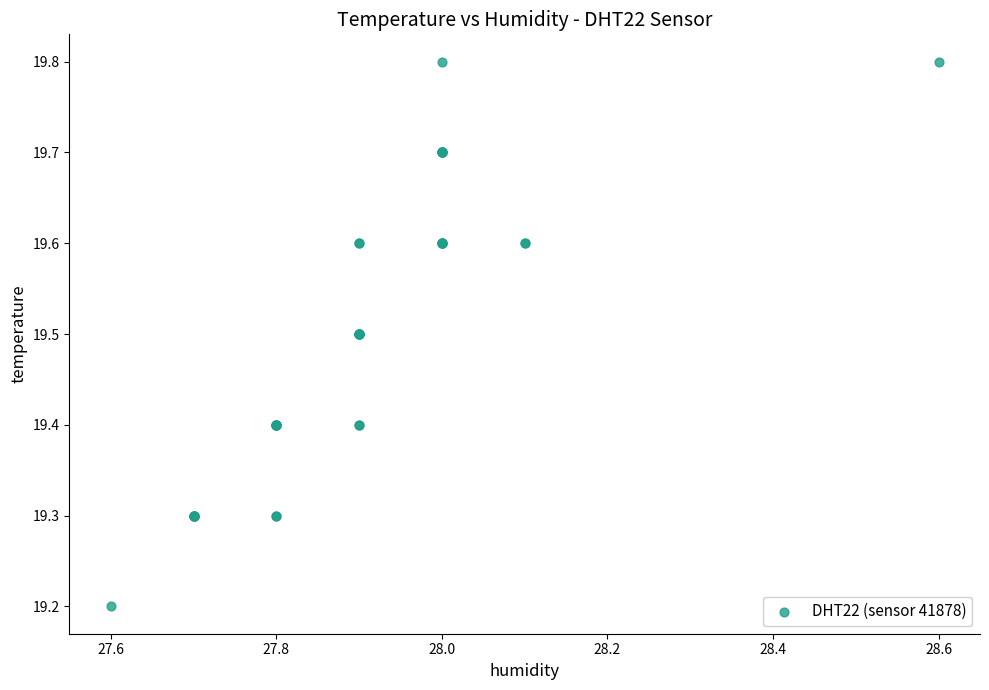

What Y value in the scatter plot is closest to 19?

19.2